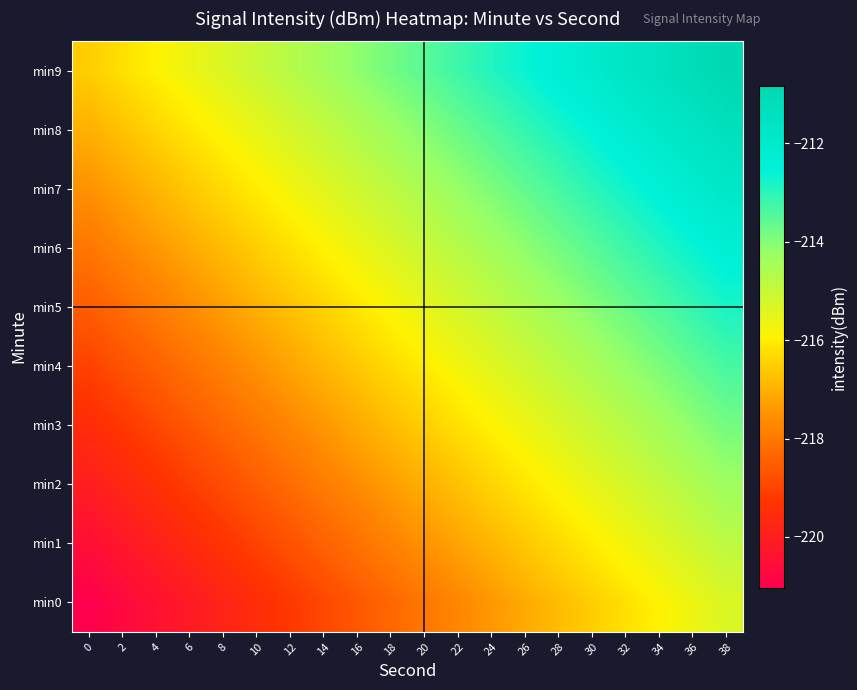

Reading left to right, extract all data points from this chart.

min0: 0=-221.0	2=-220.7	4=-220.4	6=-220.1	8=-219.8	10=-219.5	12=-219.2	14=-218.9	16=-218.6	18=-218.3	20=-218.0	22=-217.7	24=-217.4	26=-217.1	28=-216.8	30=-216.5	32=-216.2	34=-215.9	36=-215.6	38=-215.3
min1: 0=-220.5	2=-220.2	4=-219.9	6=-219.6	8=-219.3	10=-219.0	12=-218.7	14=-218.4	16=-218.1	18=-217.8	20=-217.5	22=-217.2	24=-216.9	26=-216.6	28=-216.3	30=-216.0	32=-215.7	34=-215.4	36=-215.1	38=-214.8
min2: 0=-220.0	2=-219.7	4=-219.4	6=-219.1	8=-218.8	10=-218.5	12=-218.2	14=-217.9	16=-217.6	18=-217.3	20=-217.0	22=-216.7	24=-216.4	26=-216.1	28=-215.8	30=-215.5	32=-215.2	34=-214.9	36=-214.6	38=-214.3
min3: 0=-219.5	2=-219.2	4=-218.9	6=-218.6	8=-218.3	10=-218.0	12=-217.7	14=-217.4	16=-217.1	18=-216.8	20=-216.5	22=-216.2	24=-215.9	26=-215.6	28=-215.3	30=-215.0	32=-214.7	34=-214.4	36=-214.1	38=-213.8
min4: 0=-219.0	2=-218.7	4=-218.4	6=-218.1	8=-217.8	10=-217.5	12=-217.2	14=-216.9	16=-216.6	18=-216.3	20=-216.0	22=-215.7	24=-215.4	26=-215.1	28=-214.8	30=-214.5	32=-214.2	34=-213.9	36=-213.6	38=-213.3
min5: 0=-218.5	2=-218.2	4=-217.9	6=-217.6	8=-217.3	10=-217.0	12=-216.7	14=-216.4	16=-216.1	18=-215.8	20=-215.5	22=-215.2	24=-214.9	26=-214.6	28=-214.3	30=-214.0	32=-213.7	34=-213.4	36=-213.1	38=-212.8
min6: 0=-218.0	2=-217.7	4=-217.4	6=-217.1	8=-216.8	10=-216.5	12=-216.2	14=-215.9	16=-215.6	18=-215.3	20=-215.0	22=-214.7	24=-214.4	26=-214.1	28=-213.8	30=-213.5	32=-213.2	34=-212.9	36=-212.6	38=-212.3
min7: 0=-217.5	2=-217.2	4=-216.9	6=-216.6	8=-216.3	10=-216.0	12=-215.7	14=-215.4	16=-215.1	18=-214.8	20=-214.5	22=-214.2	24=-213.9	26=-213.6	28=-213.3	30=-213.0	32=-212.7	34=-212.4	36=-212.1	38=-211.8
min8: 0=-217.0	2=-216.7	4=-216.4	6=-216.1	8=-215.8	10=-215.5	12=-215.2	14=-214.9	16=-214.6	18=-214.3	20=-214.0	22=-213.7	24=-213.4	26=-213.1	28=-212.8	30=-212.5	32=-212.2	34=-211.9	36=-211.6	38=-211.3
min9: 0=-216.5	2=-216.2	4=-215.9	6=-215.6	8=-215.3	10=-215.0	12=-214.7	14=-214.4	16=-214.1	18=-213.8	20=-213.5	22=-213.2	24=-212.9	26=-212.6	28=-212.3	30=-212.0	32=-211.7	34=-211.4	36=-211.1	38=-210.8